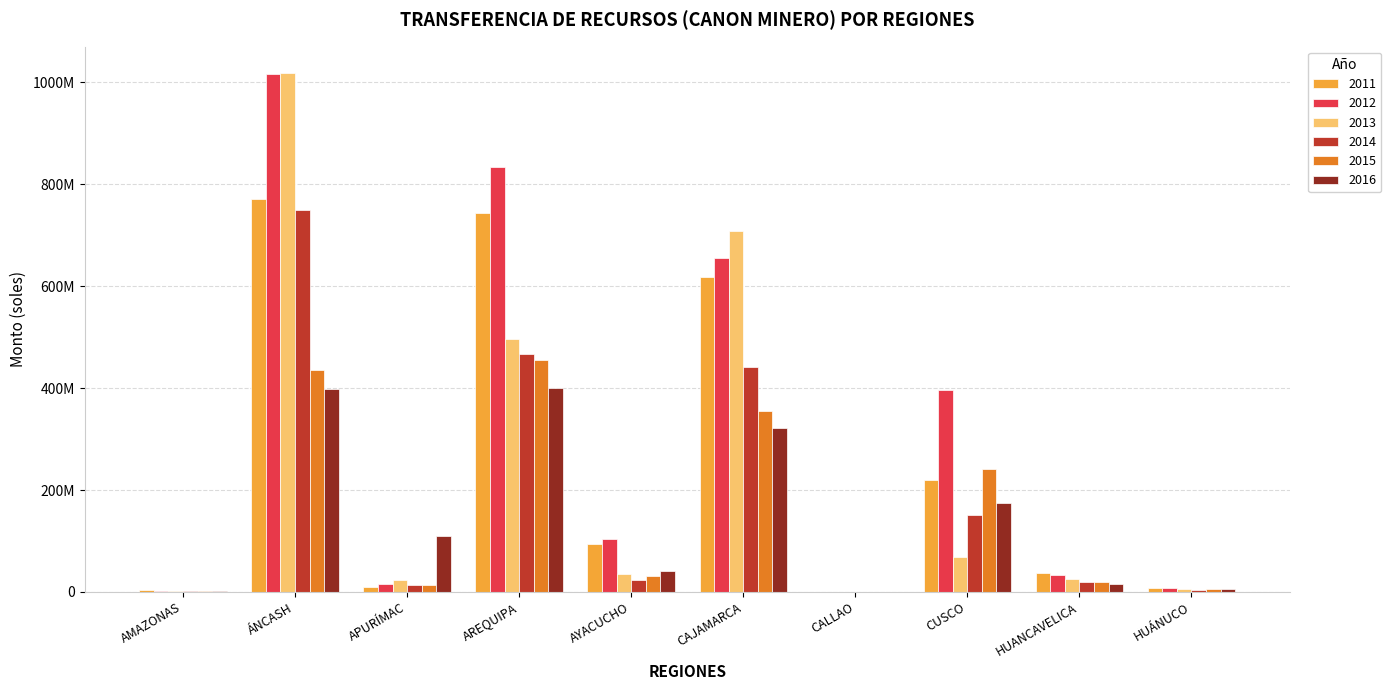

What are all the series names shown in the legend?

2011, 2012, 2013, 2014, 2015, 2016